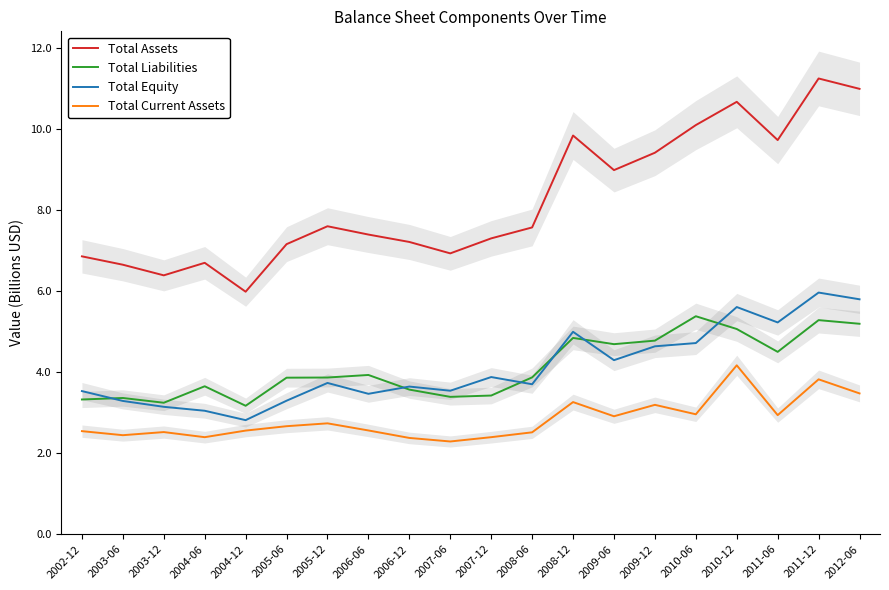

What is the highest value of the Total Liabilities series?

5.4